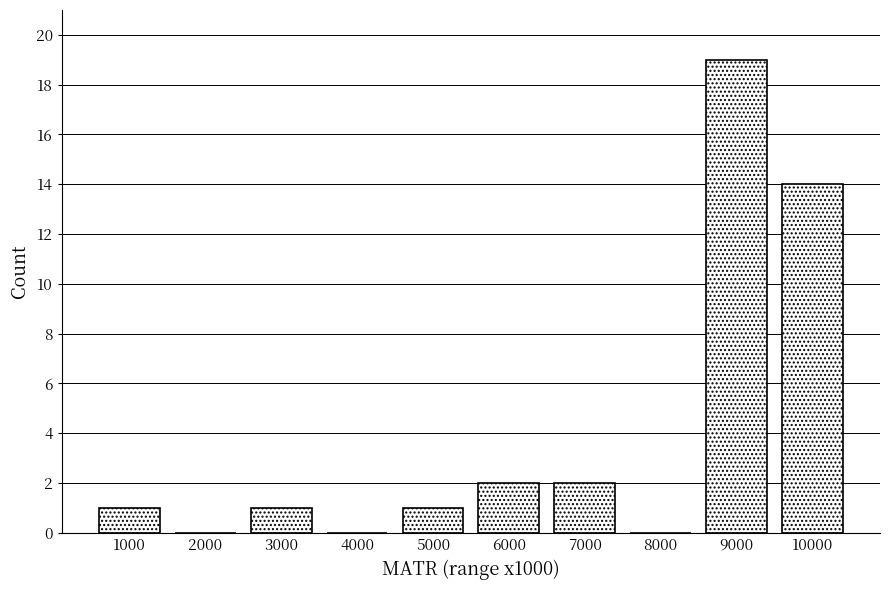

Reading left to right, extract all data points from this chart.

1000=1	2000=0	3000=1	4000=0	5000=1	6000=2	7000=2	8000=0	9000=19	10000=14